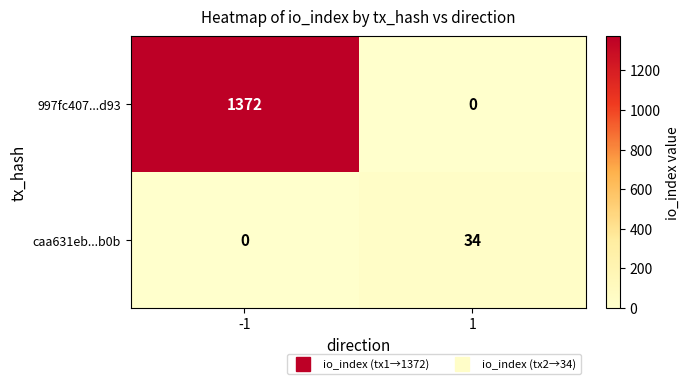

True or false: caa631eb...b0b has a value of 0 at -1.

True